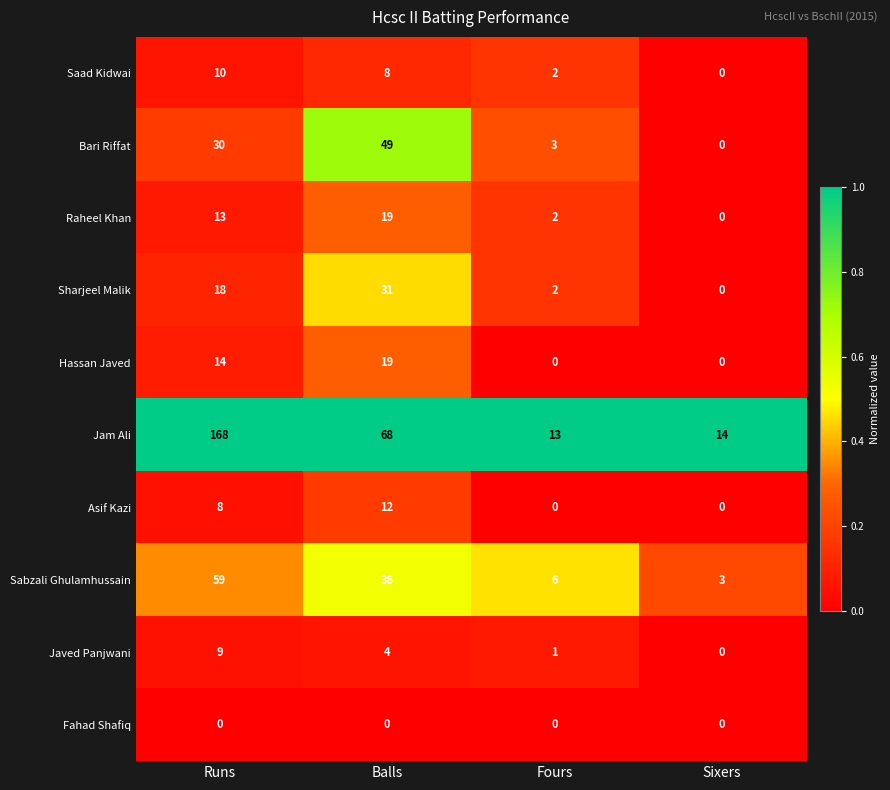

Is it true that Raheel Khan equals 18 at Runs?

False